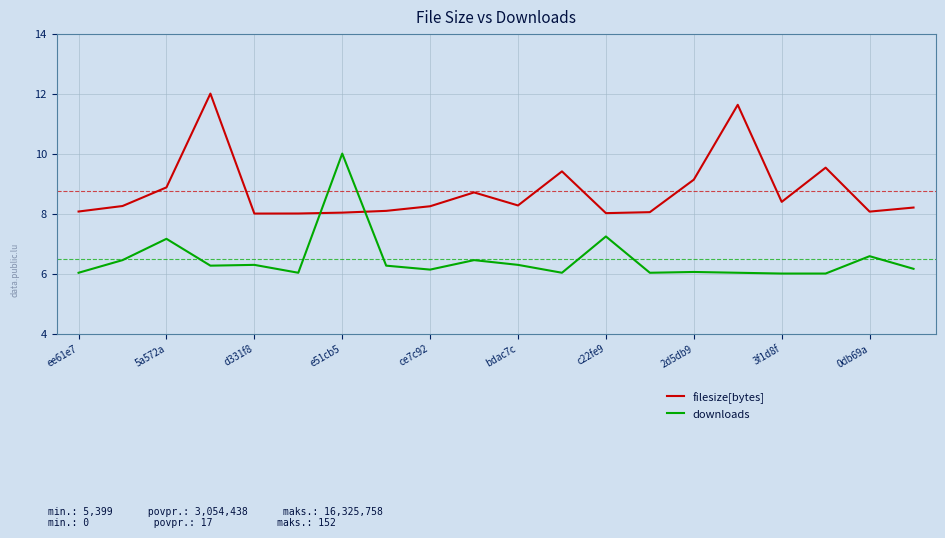

Count the number of categories in the chart.

20